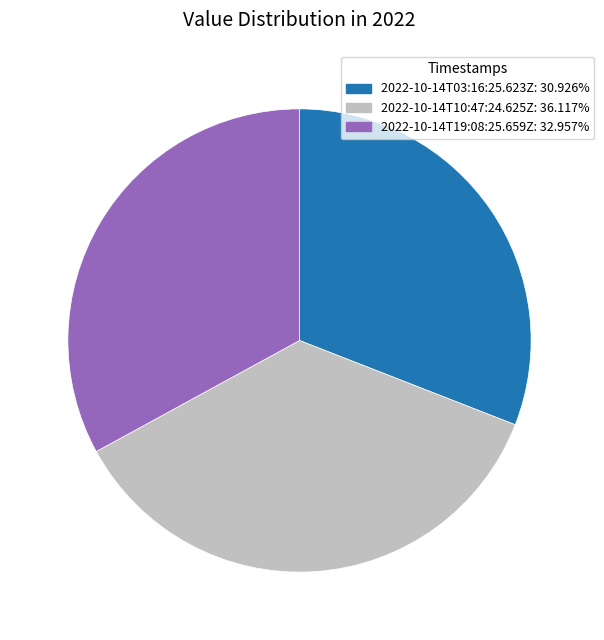

Is there any slice that represents more than half of the pie?

No